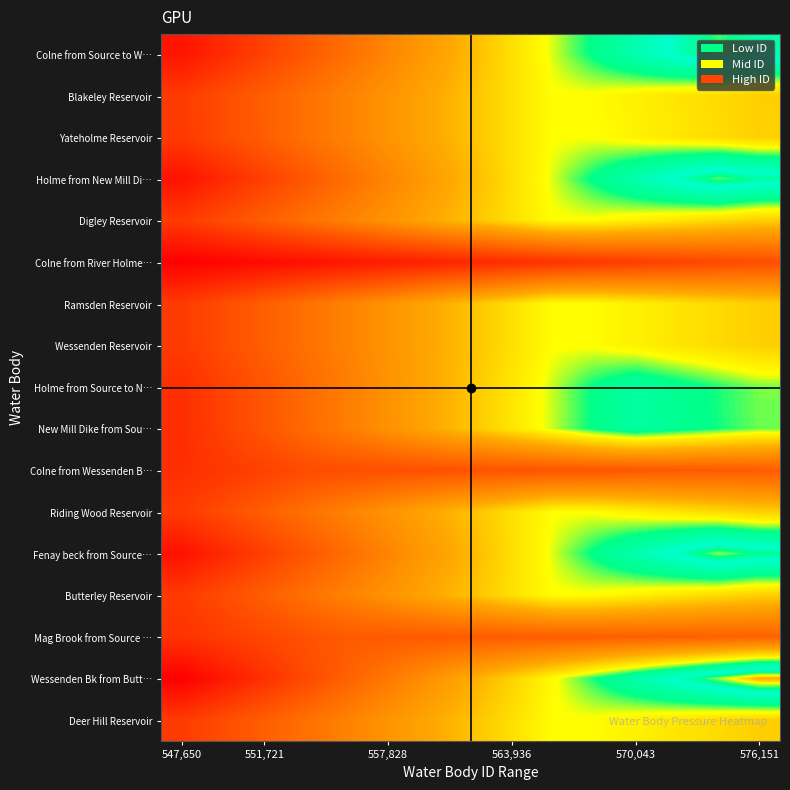

How many data points does each series have?

15